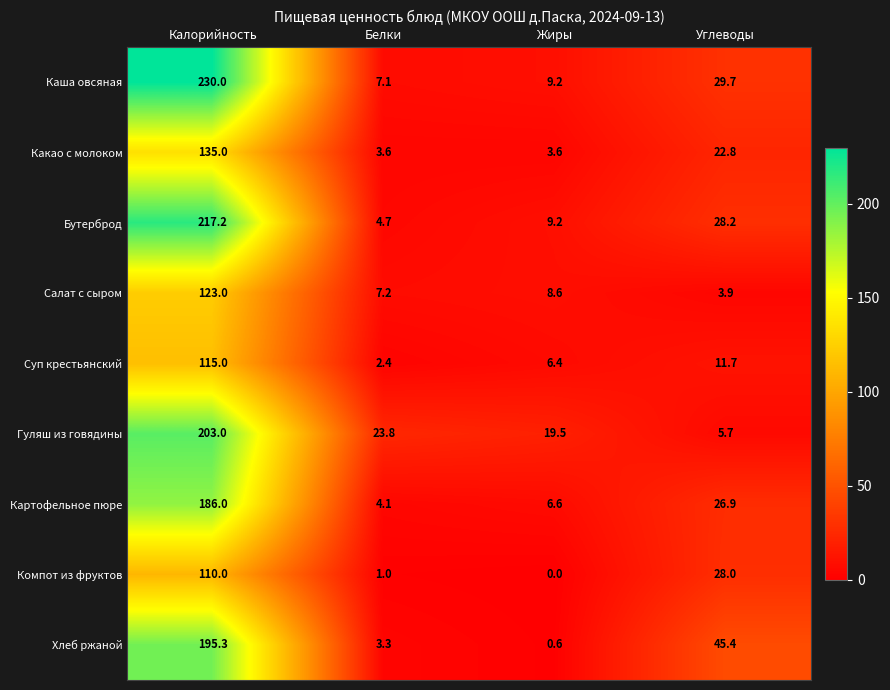

Which series changed the most between Белки and Углеводы?

Хлеб ржаной